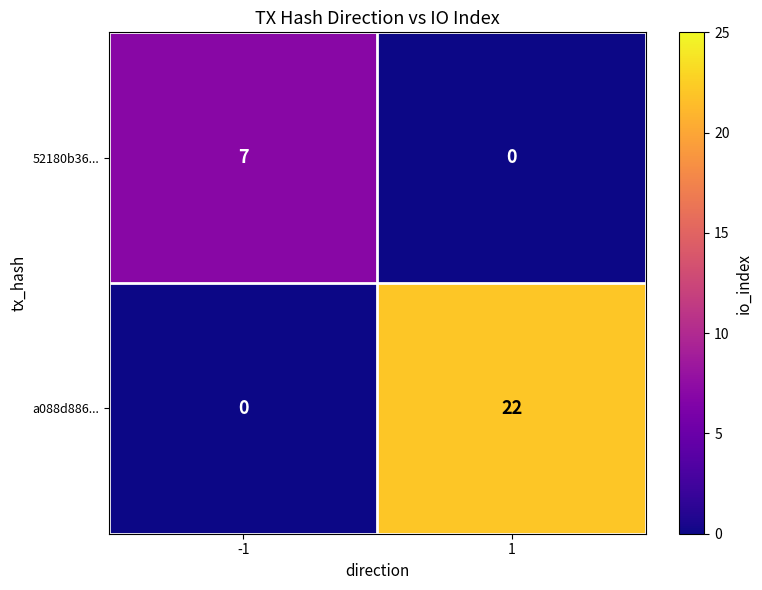

What is the approximate value of 52180b36... at -1?

7